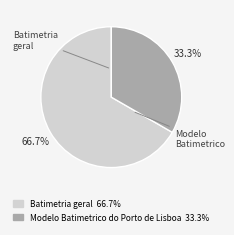

Is there a majority slice in this chart?

Yes